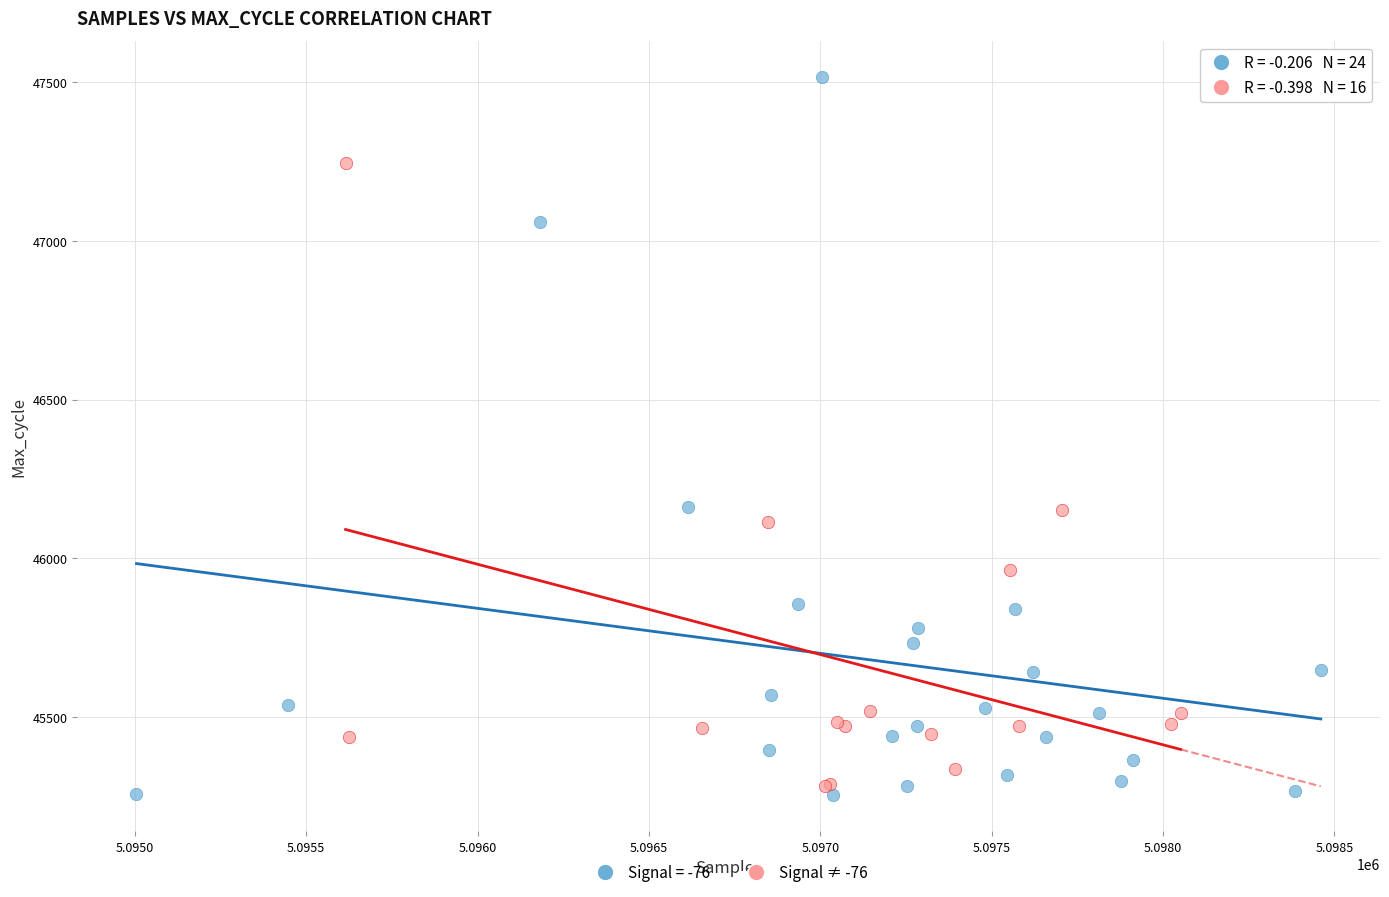

Which series contains the highest Y value?

Signal = -76